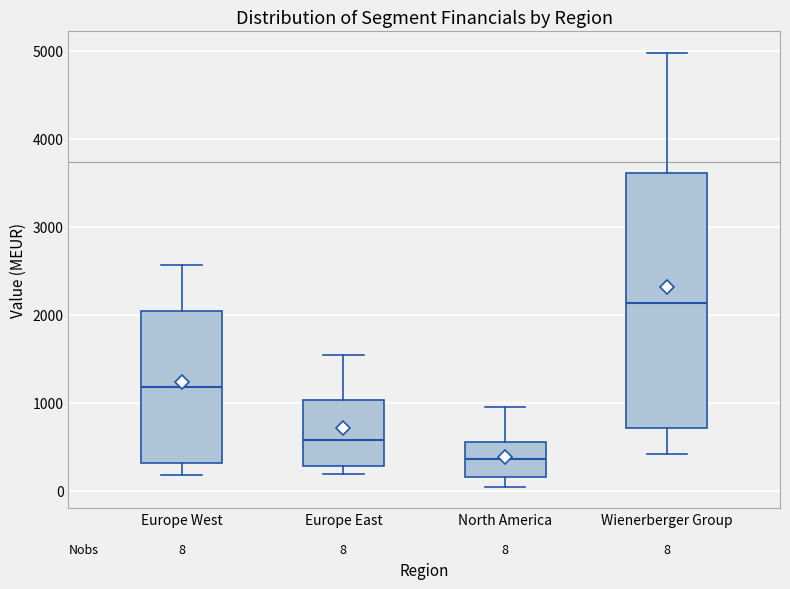

Which box's median line is the lowest?

North America